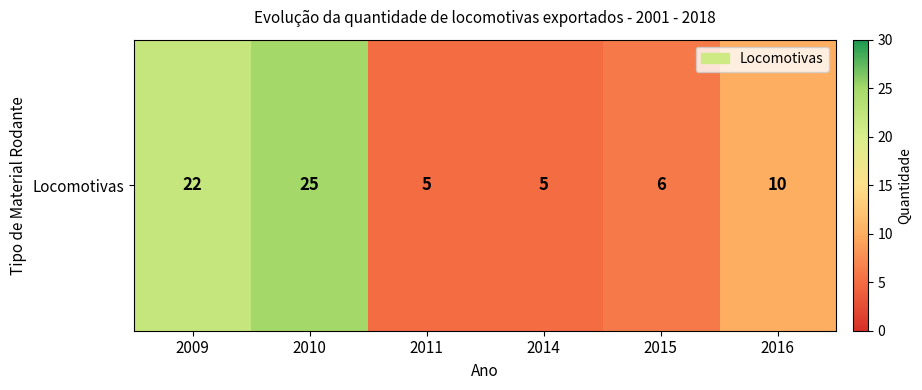

Reading right to left, list all the values displayed in this chart.

10	6	5	5	25	22